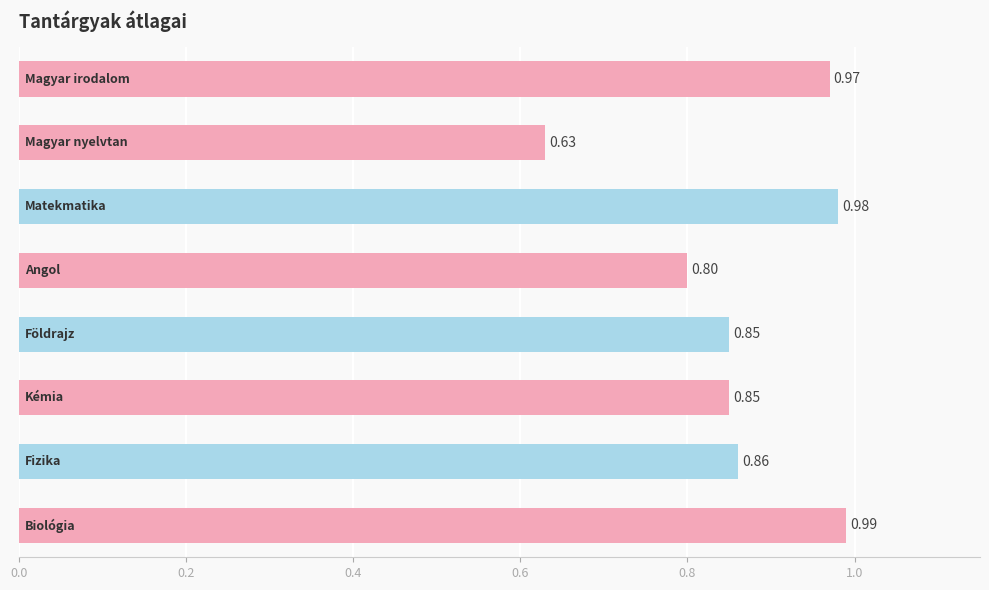

What is the sum of all values?

6.9